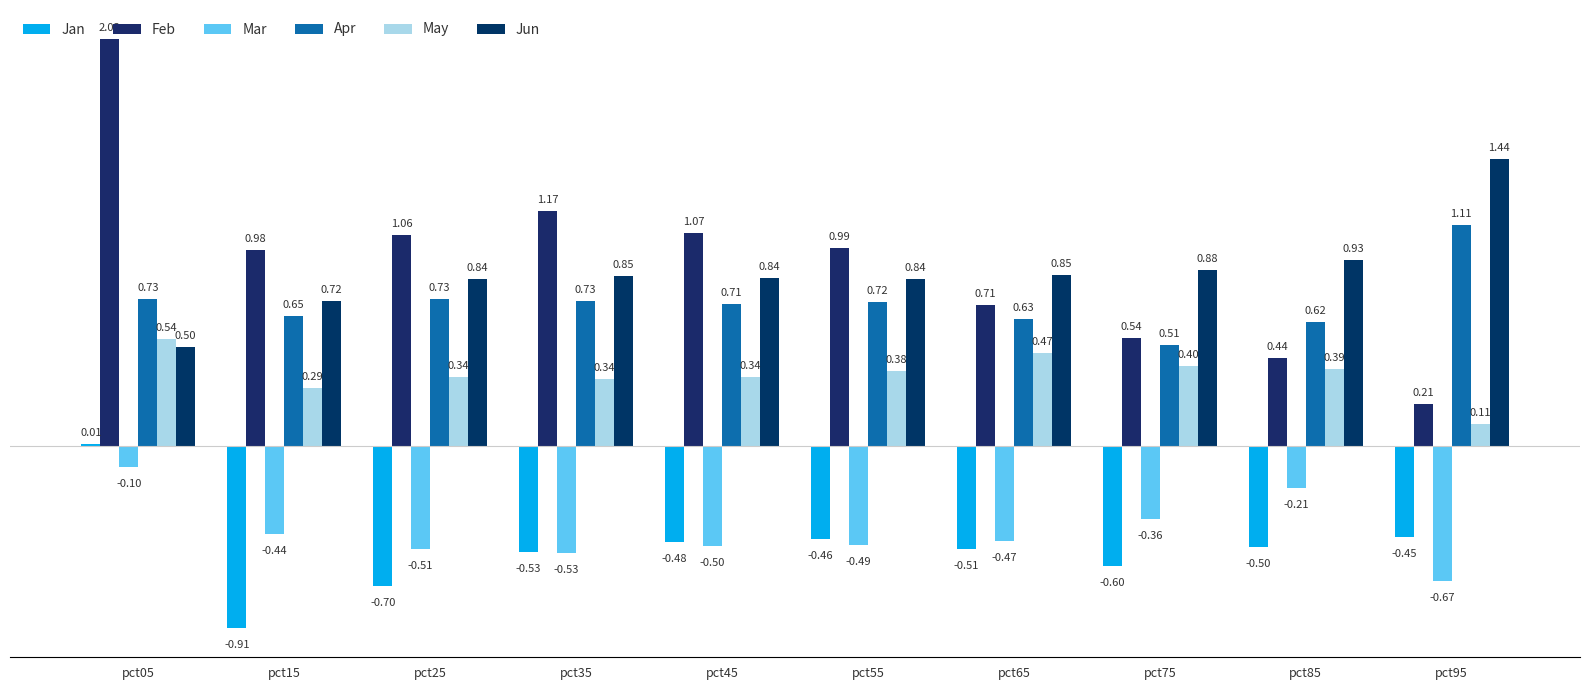

Which has a higher value, pct75 or pct95?

pct95